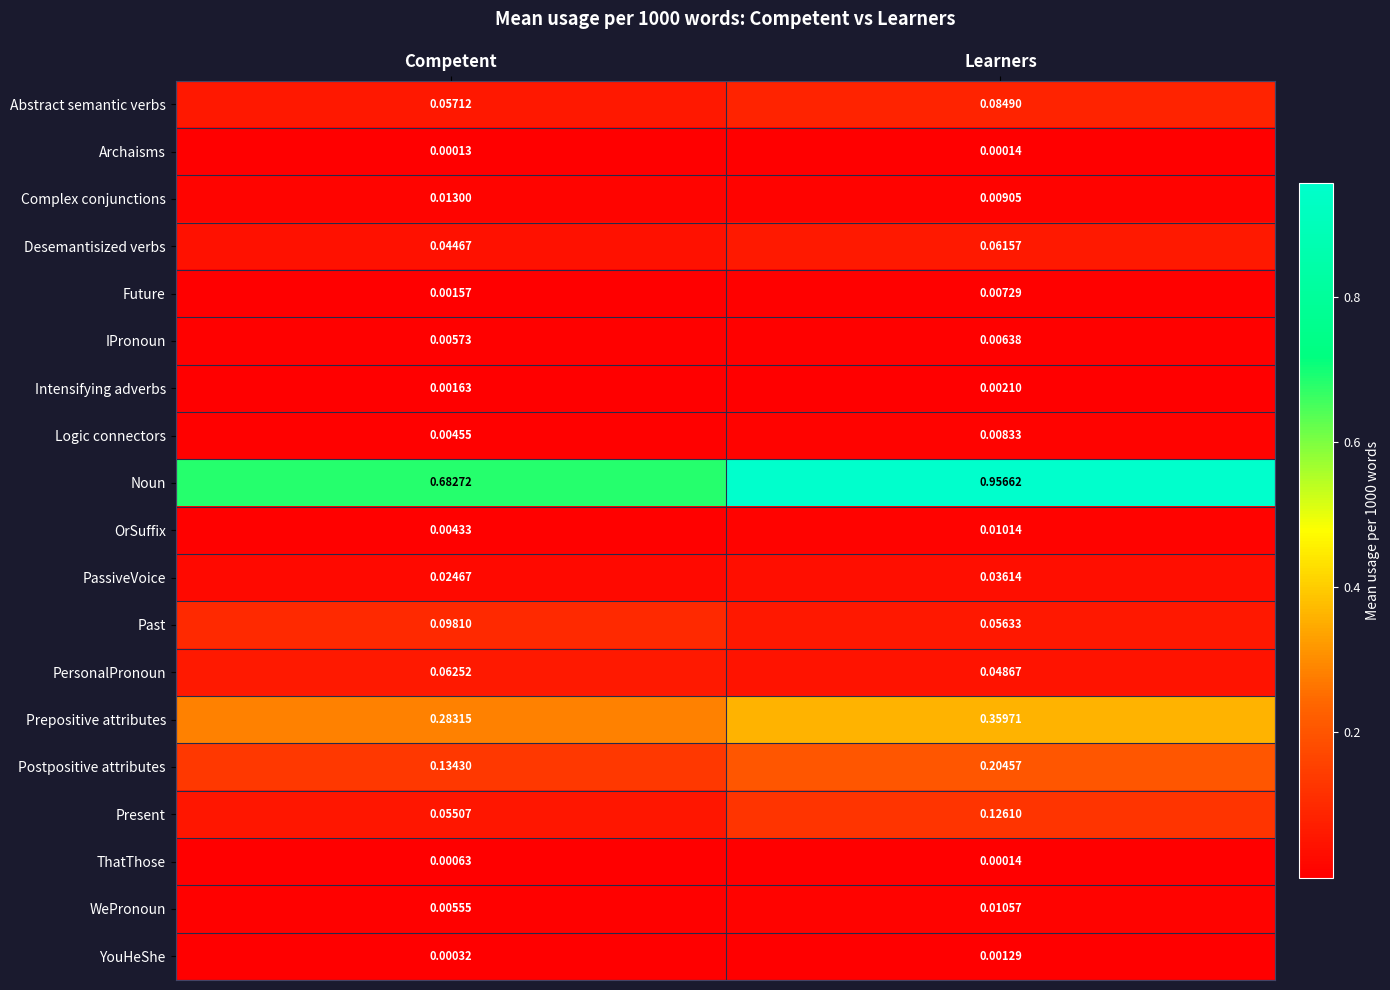

At which category does the chart reach its minimum across all series?

Competent